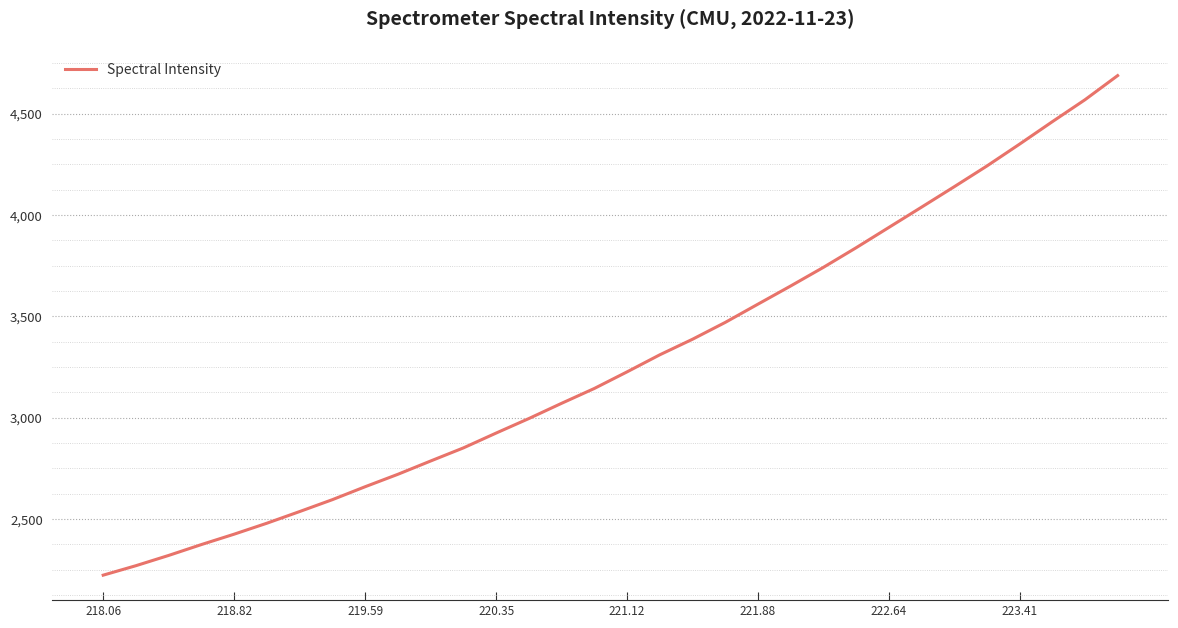

What is the difference between the maximum and minimum values?

2465.8